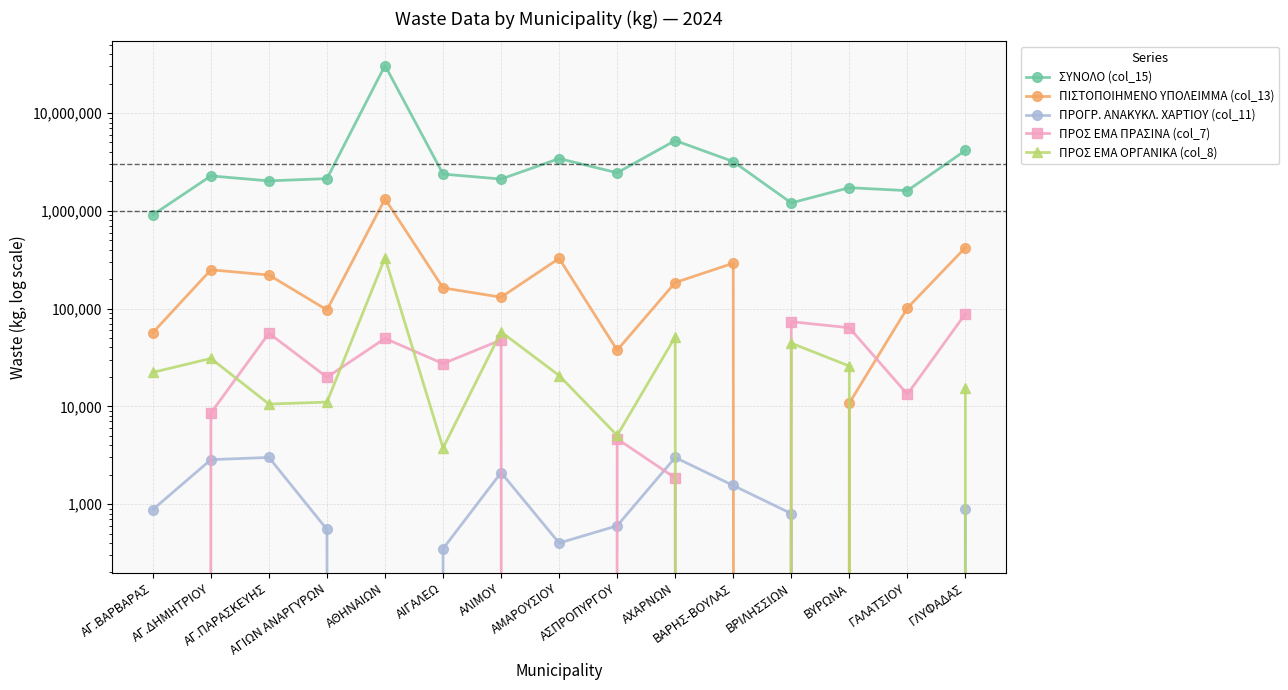

True or false: ΣΥΝΟΛΟ (col_15) and ΠΡΟΓΡ. ΑΝΑΚΥΚΛ. ΧΑΡΤΙΟΥ (col_11) intersect in this chart.

False